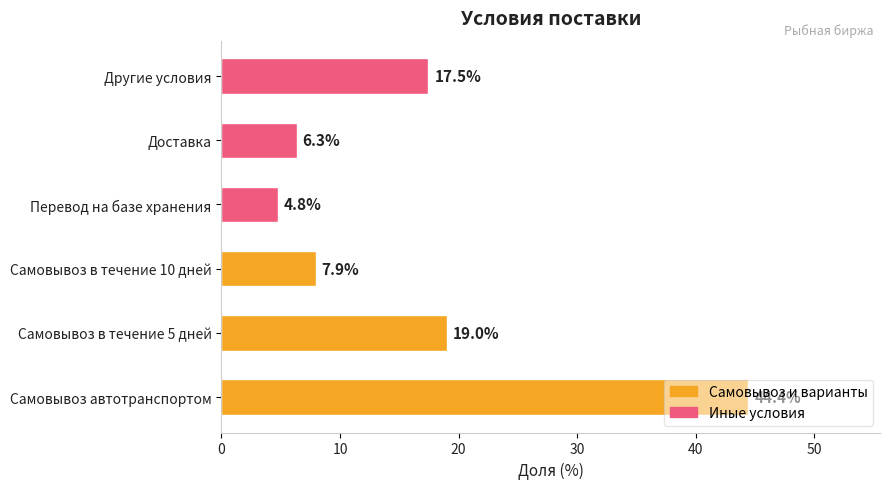

True or false: the data shows 7.9 at Самовывоз в течение 10 дней.

True